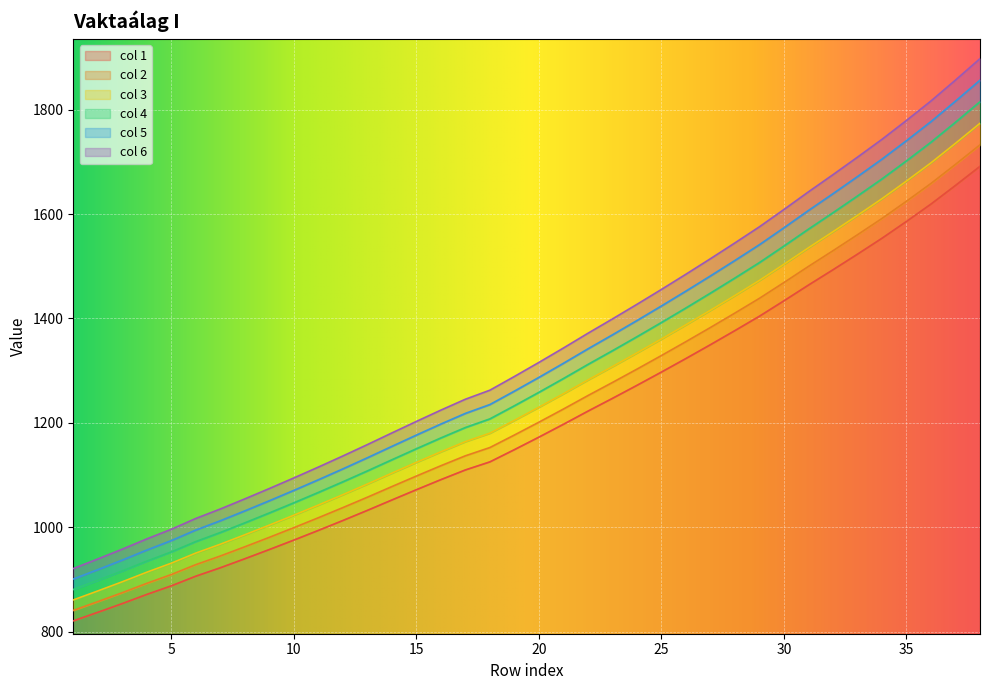

The value of col 1 at 35 is 514.2. True or false?

False